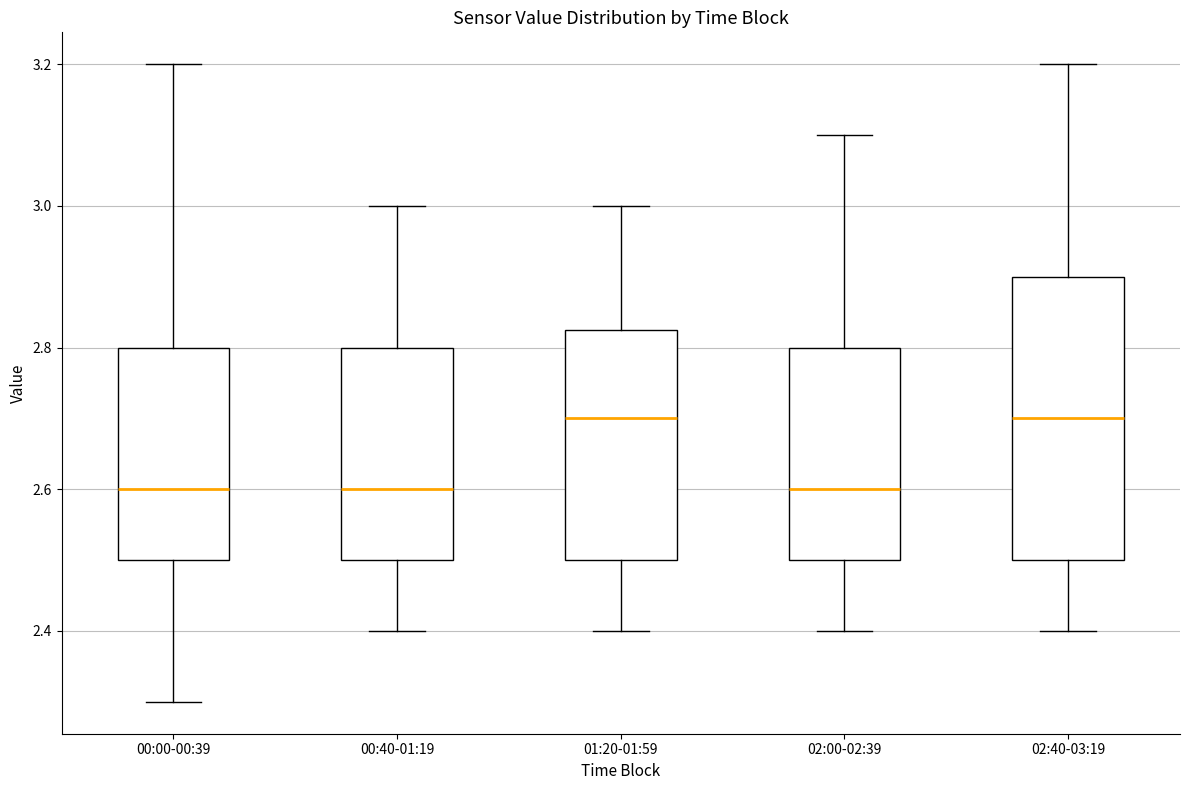

Where is the upper edge of the box for 02:00-02:39 on the y-axis? The values are not printed on the chart, so give them approximately, as read against the axis.

2.80